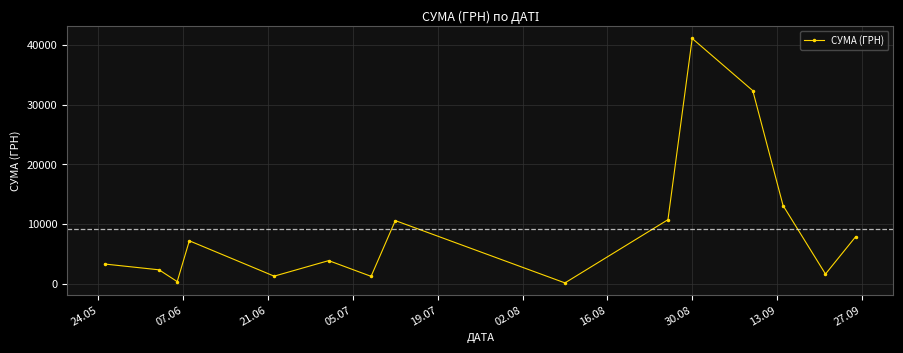

What is the minimum value shown in the chart?

135.0